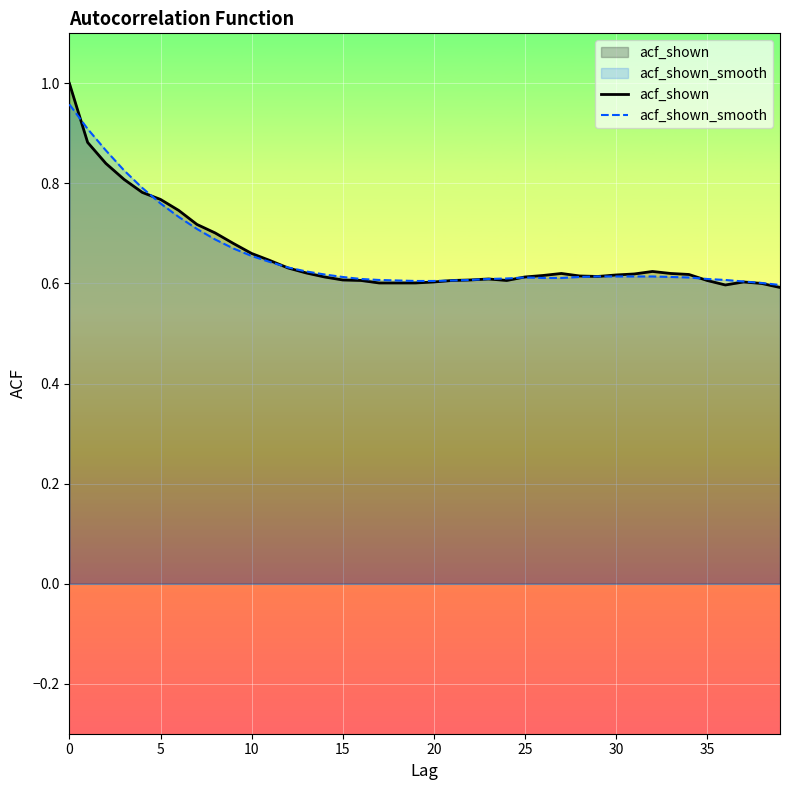

What is the difference between the maximum and minimum values in the acf_shown series?

0.4